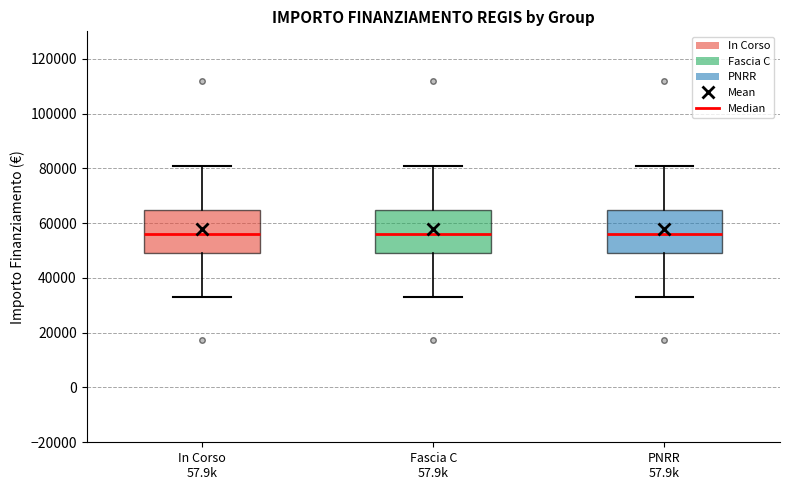

Where does the median line of the box for In Corso 57.9k sit on the y-axis? The values are not printed on the chart, so give them approximately, as read against the axis.

56000